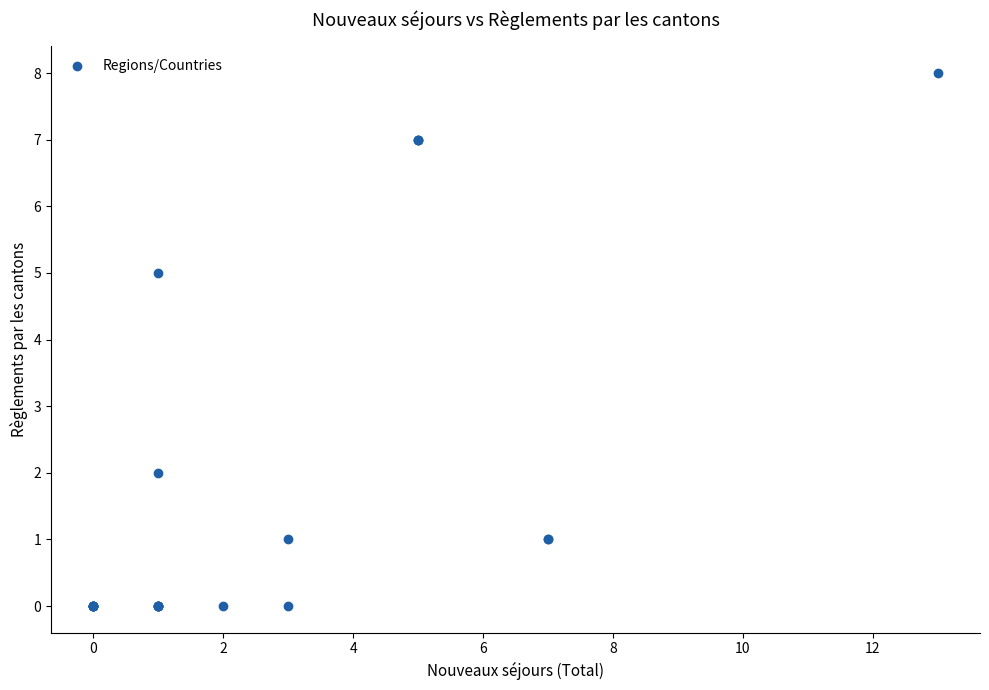

What Y value in the scatter plot is closest to 4?

5